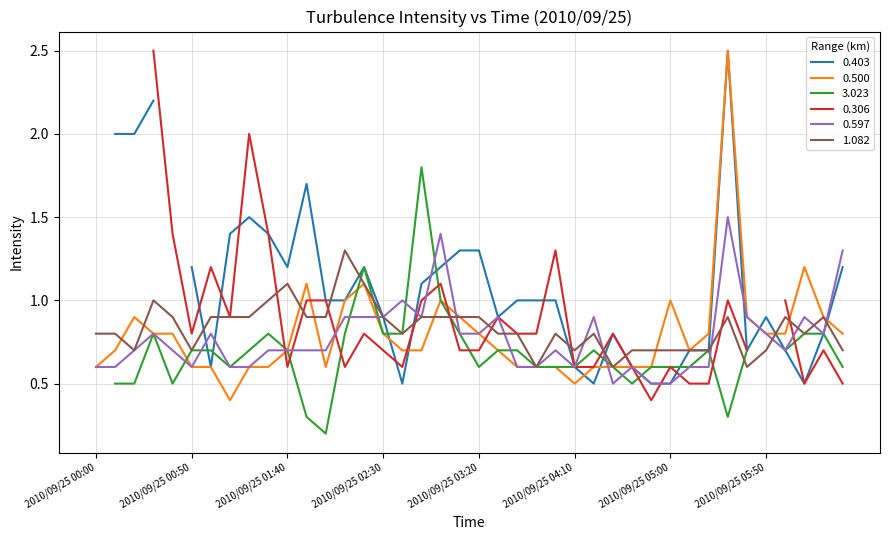

What is the highest value of the 1.082 series?

1.3